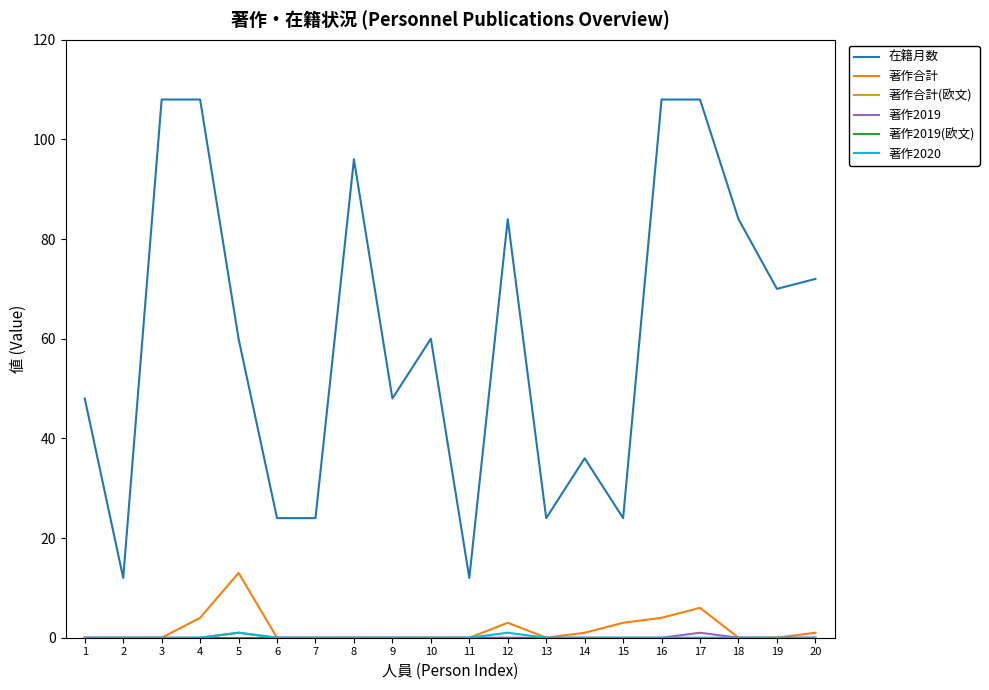

Does the chart have visible grid lines?

No